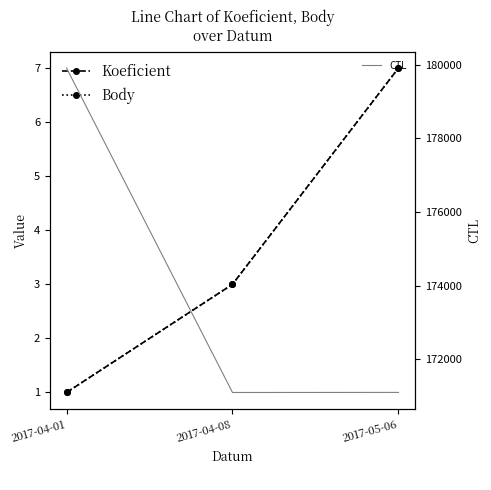

How many Koeficient values are between 1 and 7?

3